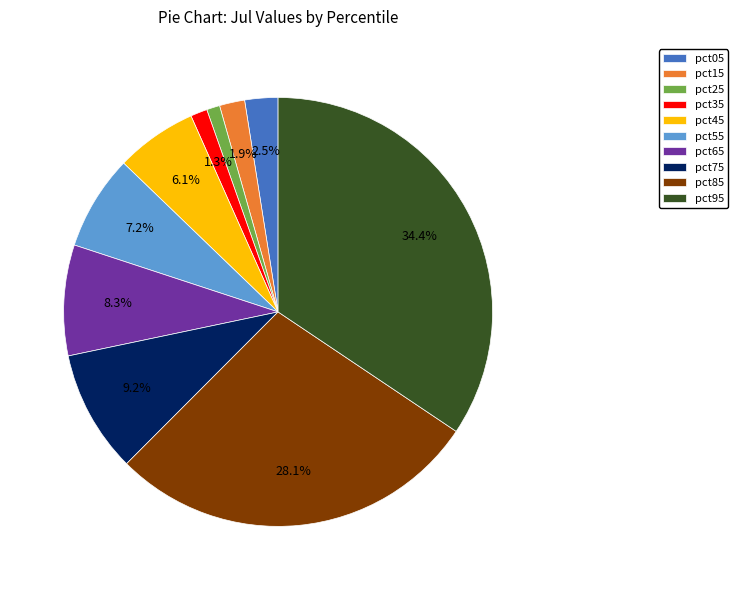

To the nearest percent, what is the average slice percentage?

10%